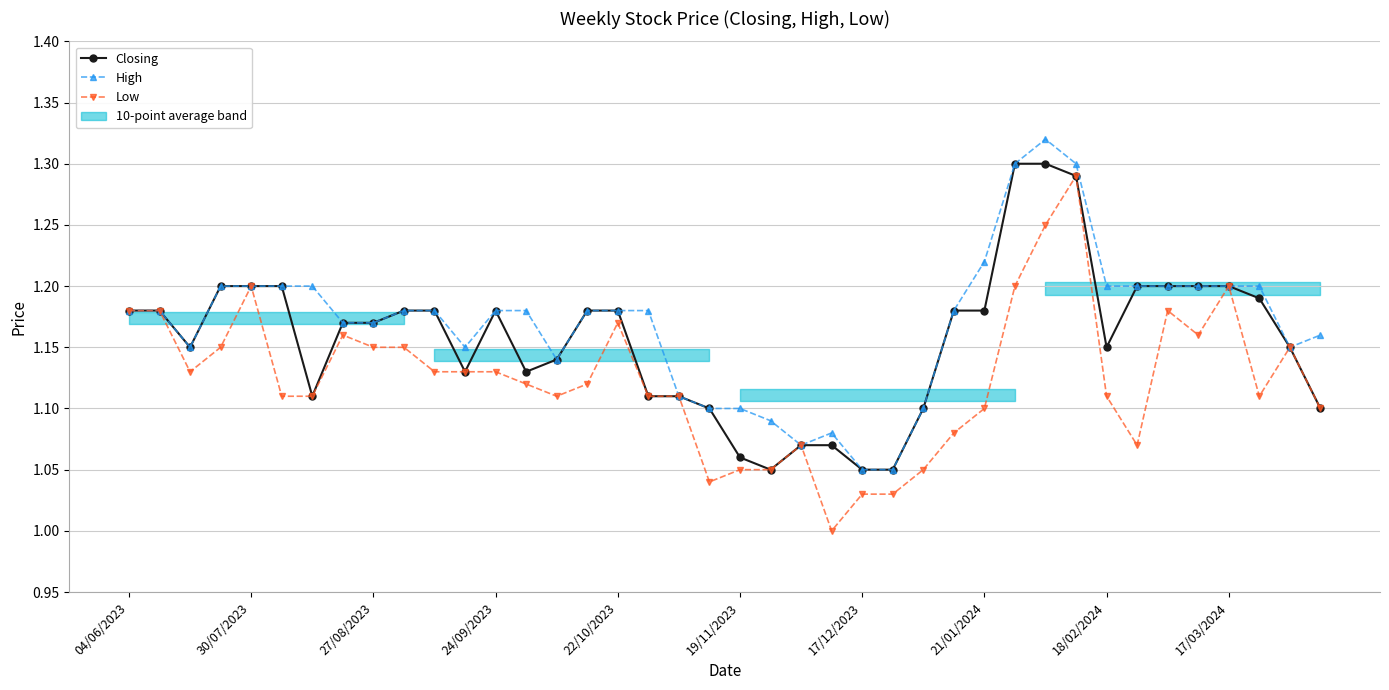

At how many categories does at least one series exceed 1?

40